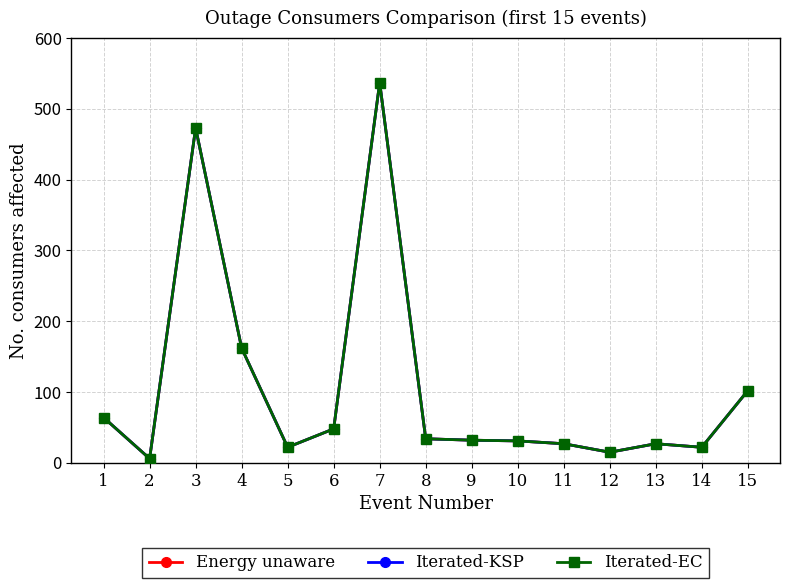

True or false: Iterated-KSP has a value of 34 at 8.

True